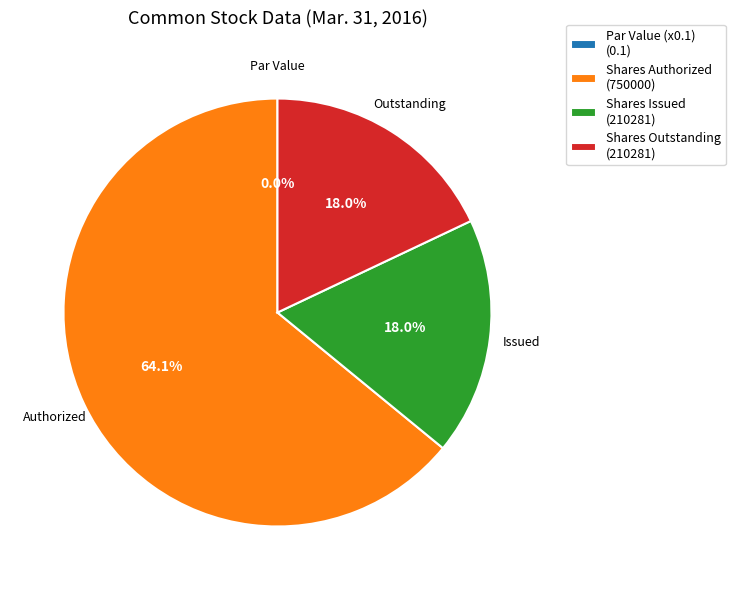

To the nearest percent, what is the difference between the largest and smallest slice percentages?

64%